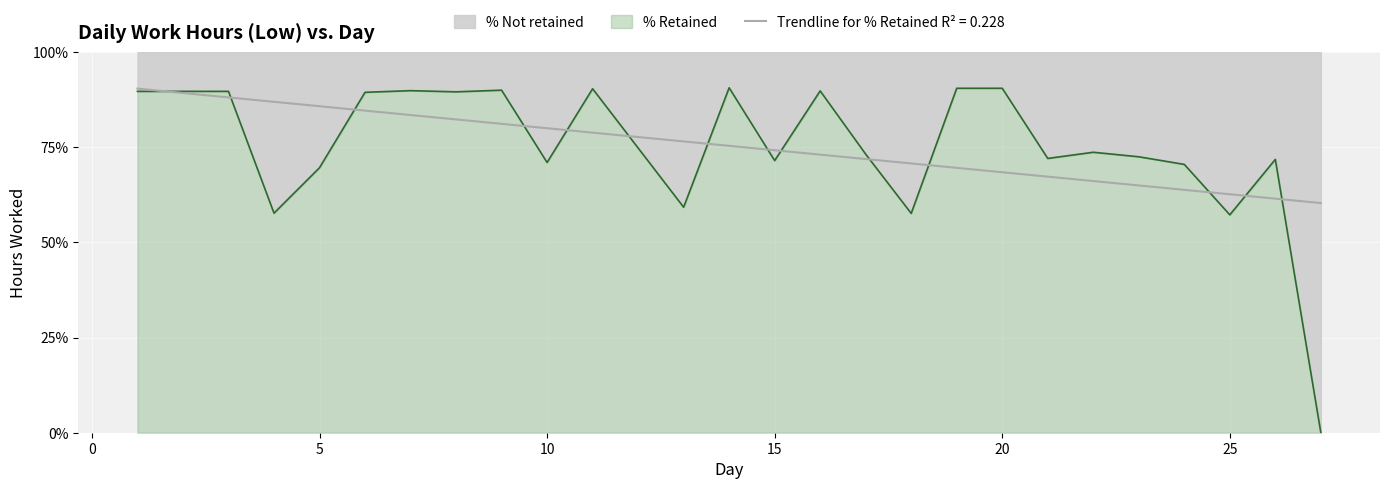

What is the average value?

75.3